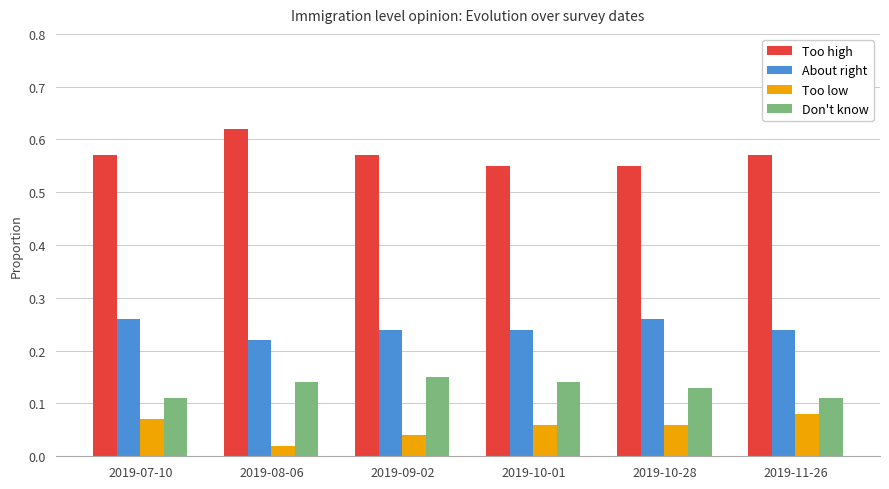

What is the difference between the highest and lowest values at 2019-09-02?

0.5